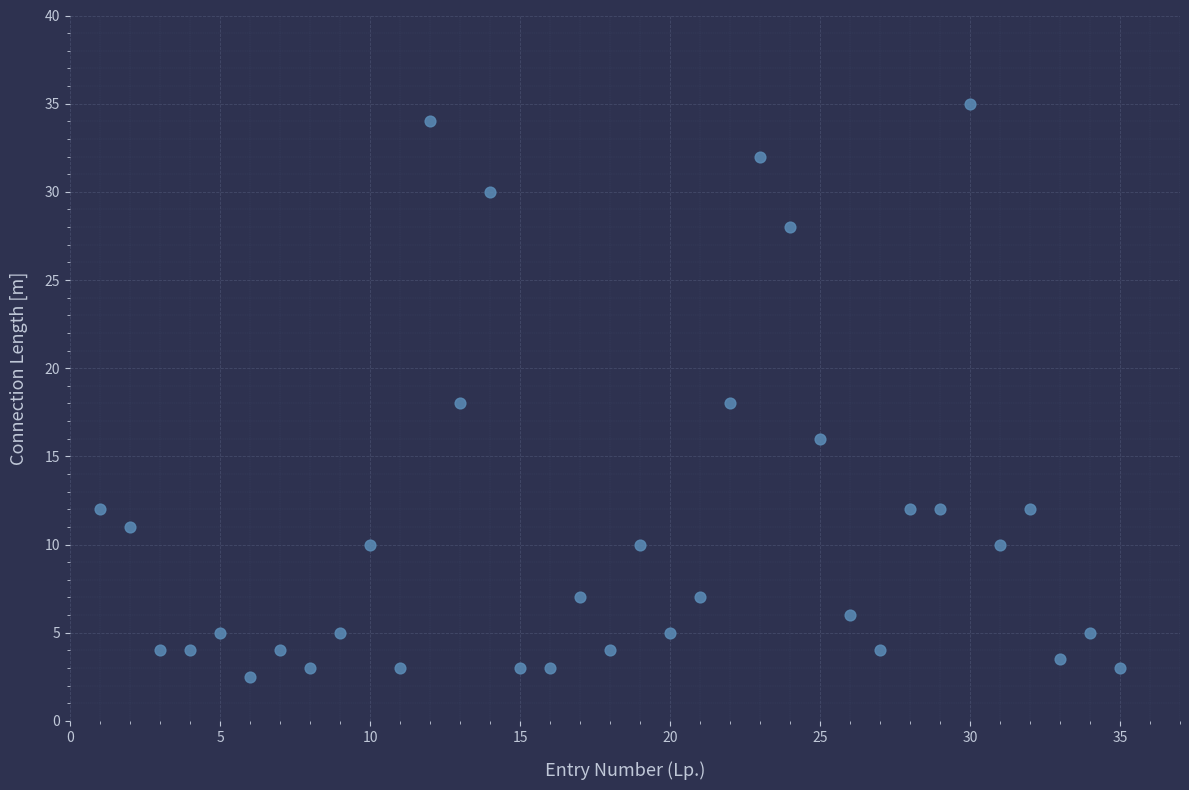

What is the range of Y values (max minus min)?

32.5